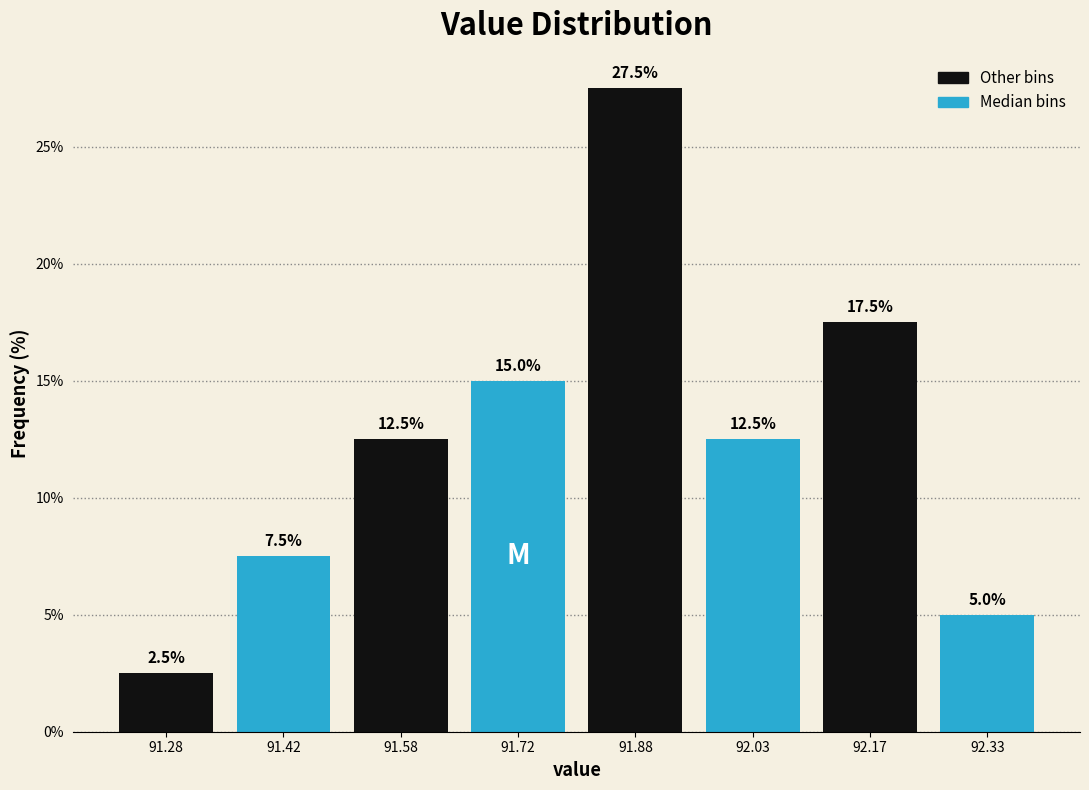

How tall is the bar that spans 91.20 to 91.35 on the x-axis? The bar edges are not printed on the chart, so give them approximately, as read against the axis.

2.5